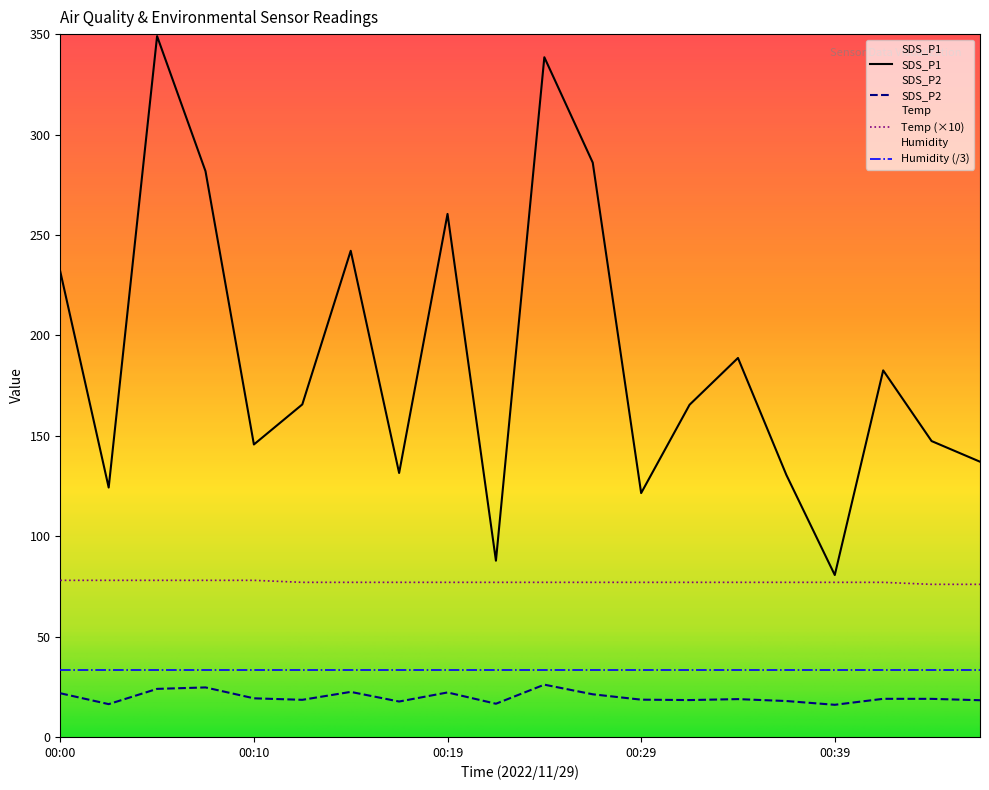

What is the spread (max minus min) of values at 00:39?

64.6